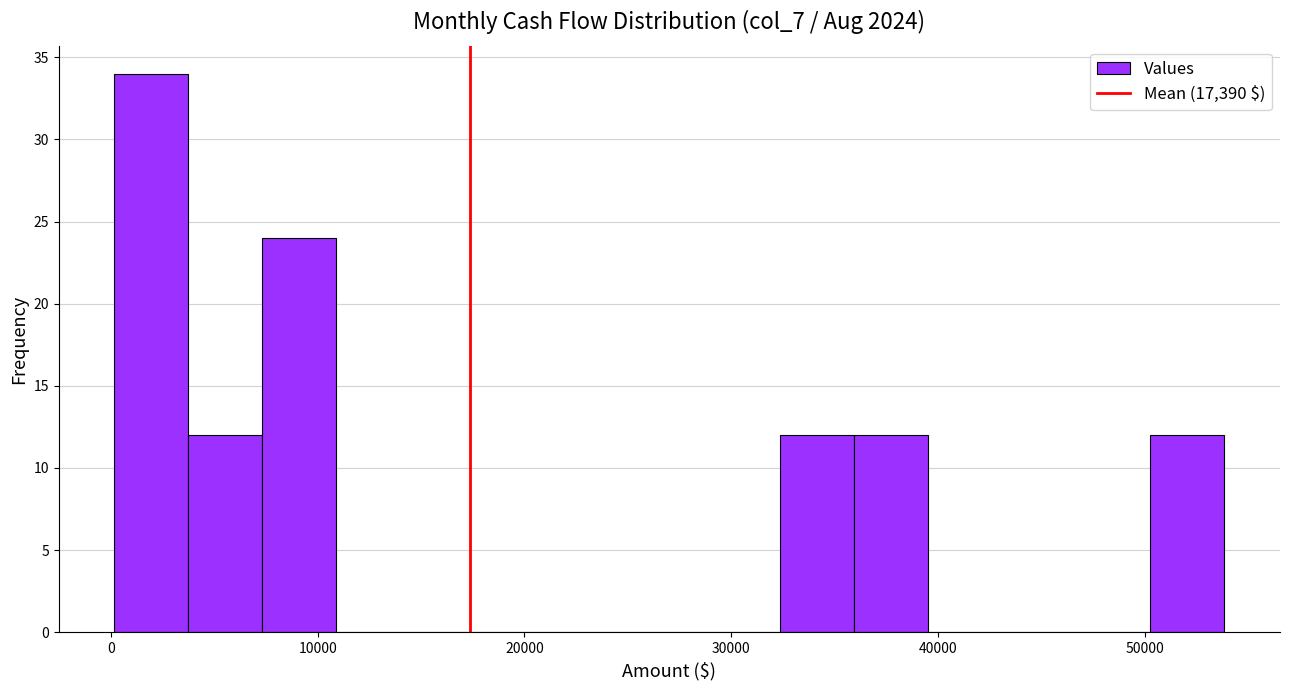

Around what value on the x-axis is the tallest bar? Give the approximate position of its centre, as read against the axis.

2000